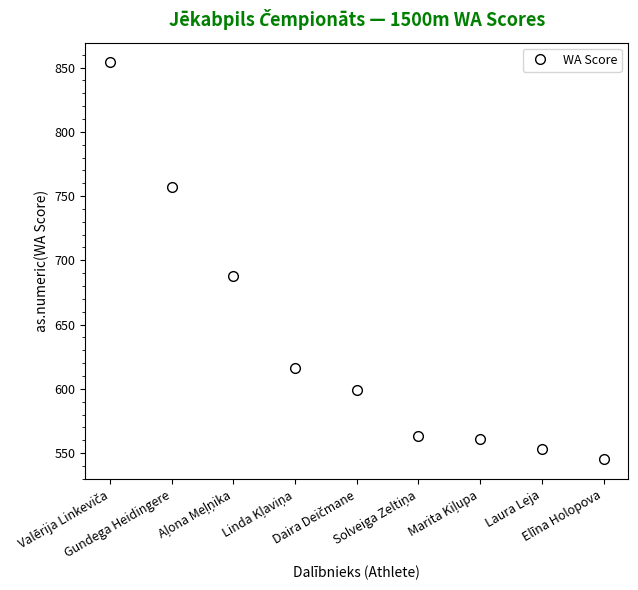

True or false: there are more than 1 points higher than both neighbors.

False